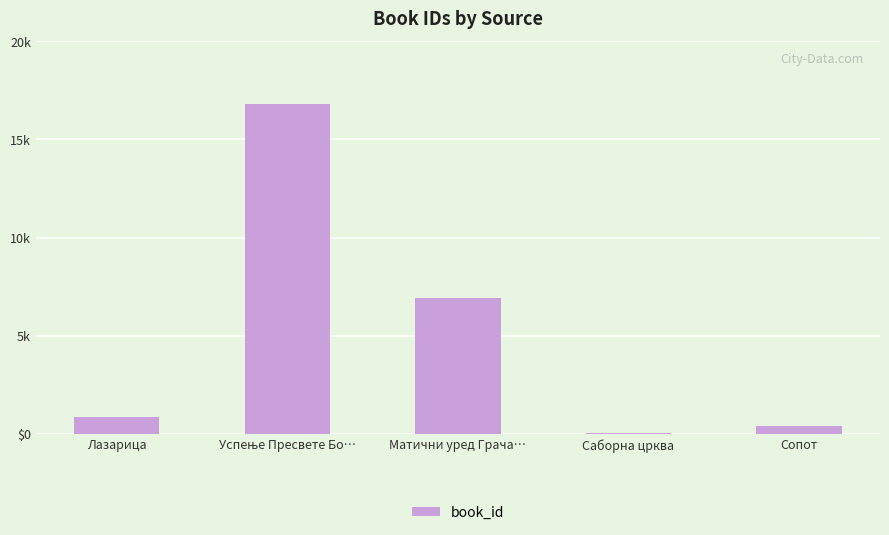

True or false: the data shows 856 at Лазарица.

True